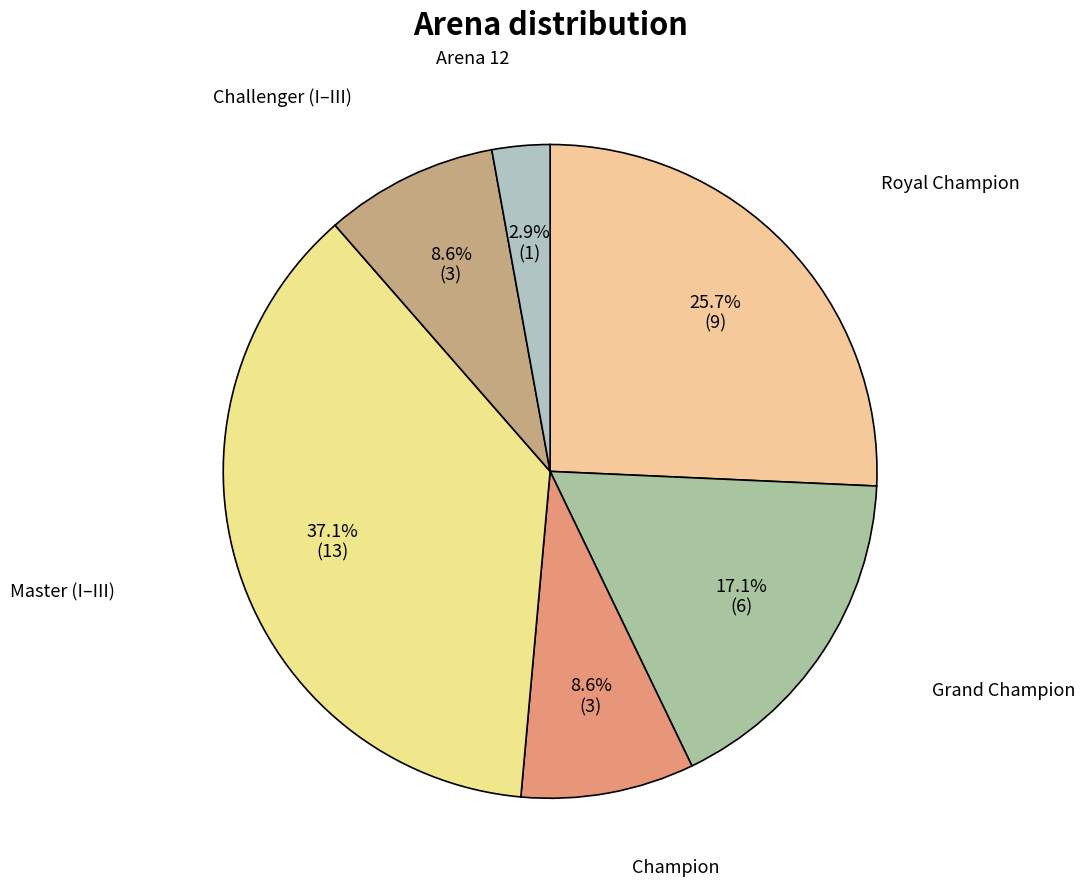

Count the number of slices in the pie.

6